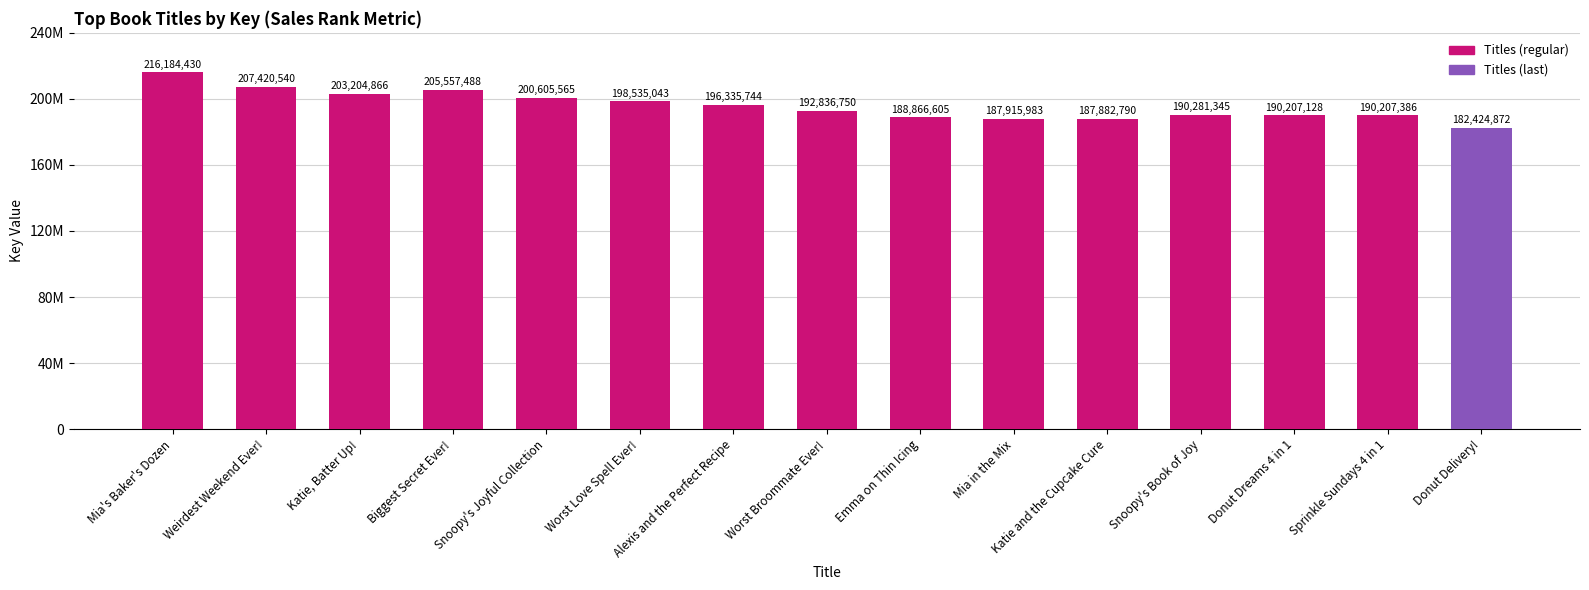

What is the change in value from Snoopy's Joyful Collection to Alexis and the Perfect Recipe?

-4269821